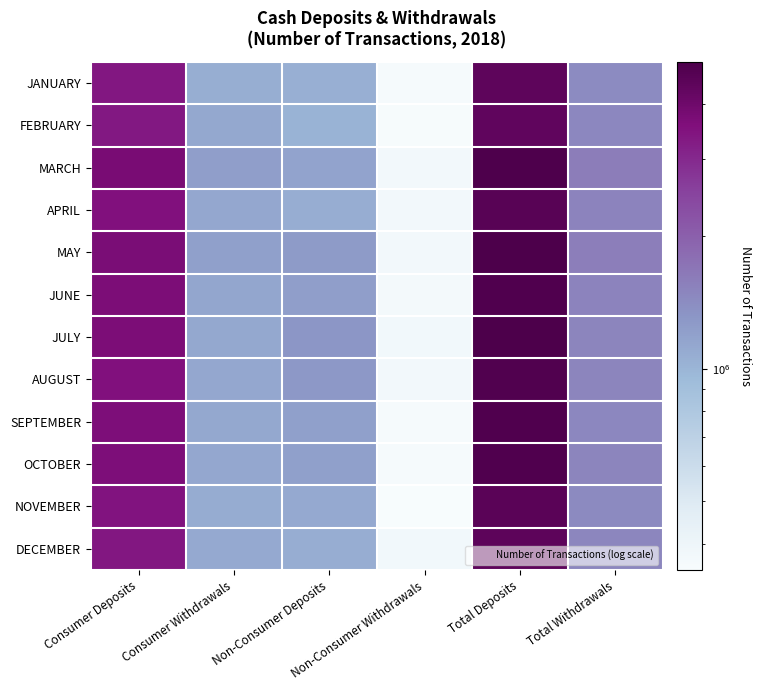

Reading left to right, extract all data points from this chart.

JANUARY: Consumer Deposits=3389167	Consumer Withdrawals=1067685	Non-Consumer Deposits=1051355	Non-Consumer Withdrawals=358261	Total Deposits=4440522	Total Withdrawals=1425946
FEBRUARY: Consumer Deposits=3351346	Consumer Withdrawals=1116972	Non-Consumer Deposits=1022585	Non-Consumer Withdrawals=353341	Total Deposits=4373931	Total Withdrawals=1470313
MARCH: Consumer Deposits=3737267	Consumer Withdrawals=1223404	Non-Consumer Deposits=1166336	Non-Consumer Withdrawals=373552	Total Deposits=4903603	Total Withdrawals=1596956
APRIL: Consumer Deposits=3519066	Consumer Withdrawals=1139102	Non-Consumer Deposits=1078708	Non-Consumer Withdrawals=375023	Total Deposits=4597774	Total Withdrawals=1514125
MAY: Consumer Deposits=3690128	Consumer Withdrawals=1200916	Non-Consumer Deposits=1257796	Non-Consumer Withdrawals=374608	Total Deposits=4947924	Total Withdrawals=1575524
JUNE: Consumer Deposits=3650792	Consumer Withdrawals=1149075	Non-Consumer Deposits=1213547	Non-Consumer Withdrawals=370439	Total Deposits=4864339	Total Withdrawals=1519514
JULY: Consumer Deposits=3667753	Consumer Withdrawals=1118207	Non-Consumer Deposits=1311661	Non-Consumer Withdrawals=375666	Total Deposits=4979414	Total Withdrawals=1493873
AUGUST: Consumer Deposits=3518845	Consumer Withdrawals=1131560	Non-Consumer Deposits=1286444	Non-Consumer Withdrawals=371710	Total Deposits=4805289	Total Withdrawals=1503270
SEPTEMBER: Consumer Deposits=3641821	Consumer Withdrawals=1117600	Non-Consumer Deposits=1210450	Non-Consumer Withdrawals=358351	Total Deposits=4852271	Total Withdrawals=1475951
OCTOBER: Consumer Deposits=3629465	Consumer Withdrawals=1139120	Non-Consumer Deposits=1210202	Non-Consumer Withdrawals=358265	Total Deposits=4839667	Total Withdrawals=1497385
NOVEMBER: Consumer Deposits=3461463	Consumer Withdrawals=1086165	Non-Consumer Deposits=1107361	Non-Consumer Withdrawals=348870	Total Deposits=4568824	Total Withdrawals=1435035
DECEMBER: Consumer Deposits=3384444	Consumer Withdrawals=1110871	Non-Consumer Deposits=1076961	Non-Consumer Withdrawals=376962	Total Deposits=4461405	Total Withdrawals=1487833